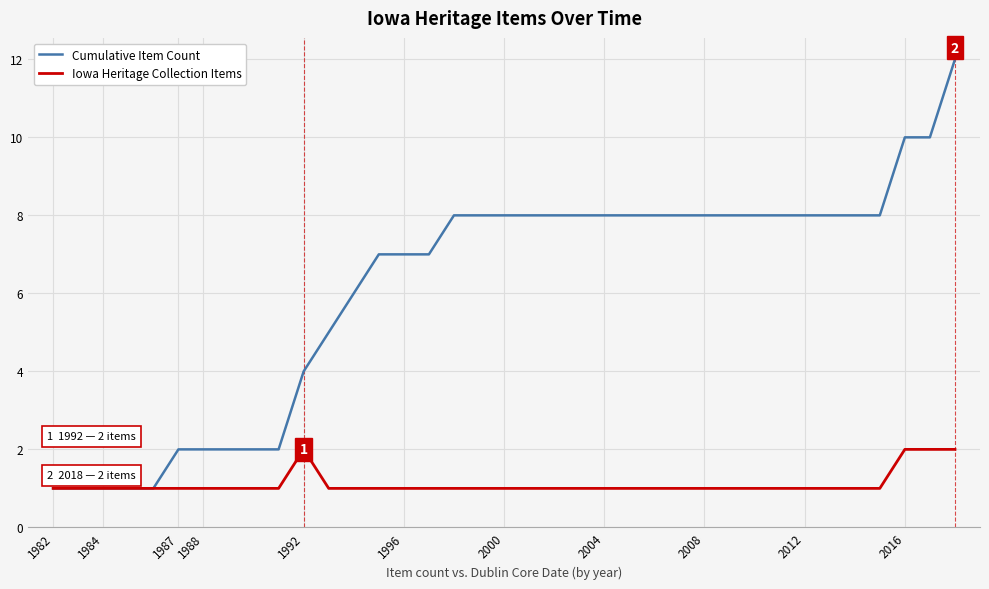

Which series has the largest total across all categories?

Cumulative Item Count